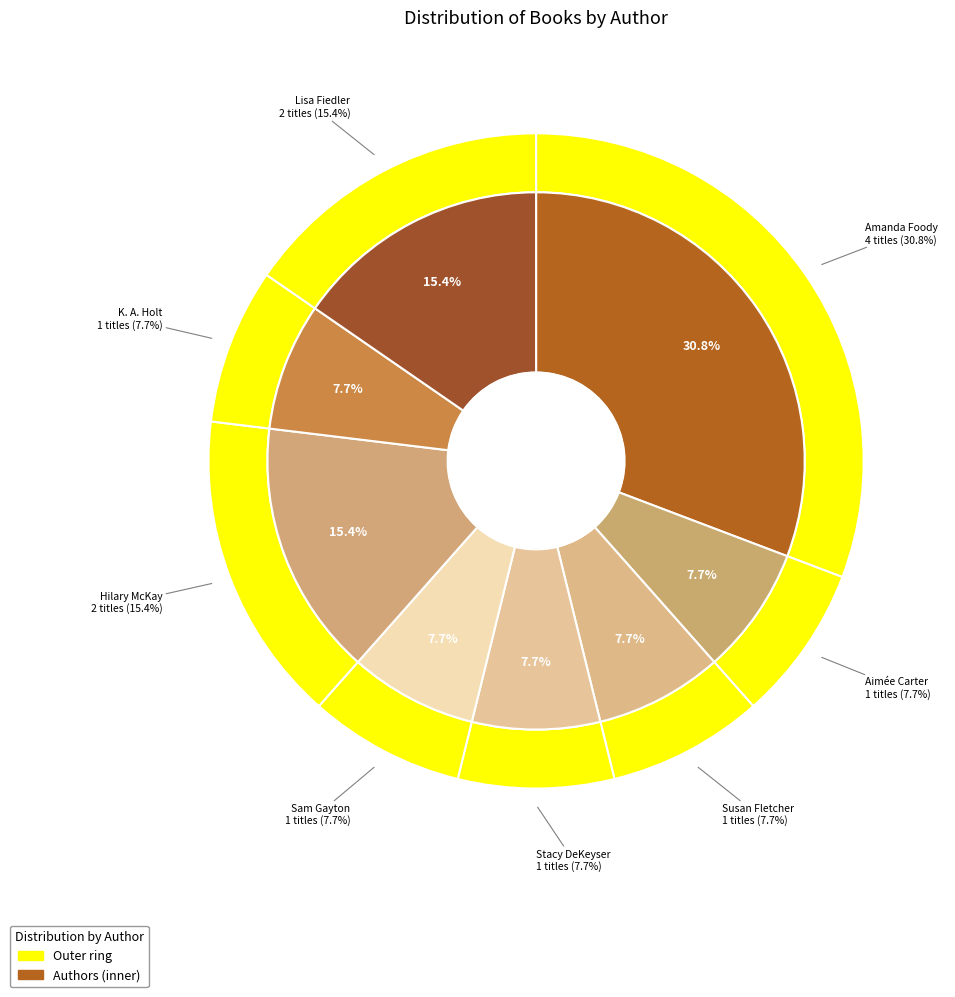

Count the number of slices in the pie.

8